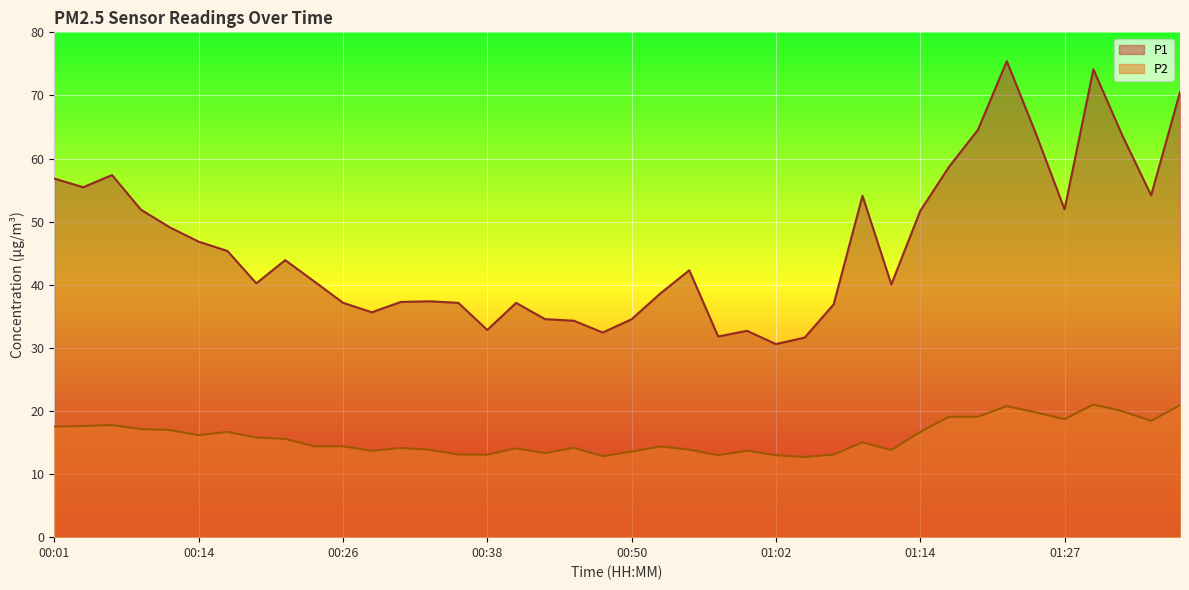

At which category is the sum across all series the highest?

01:22